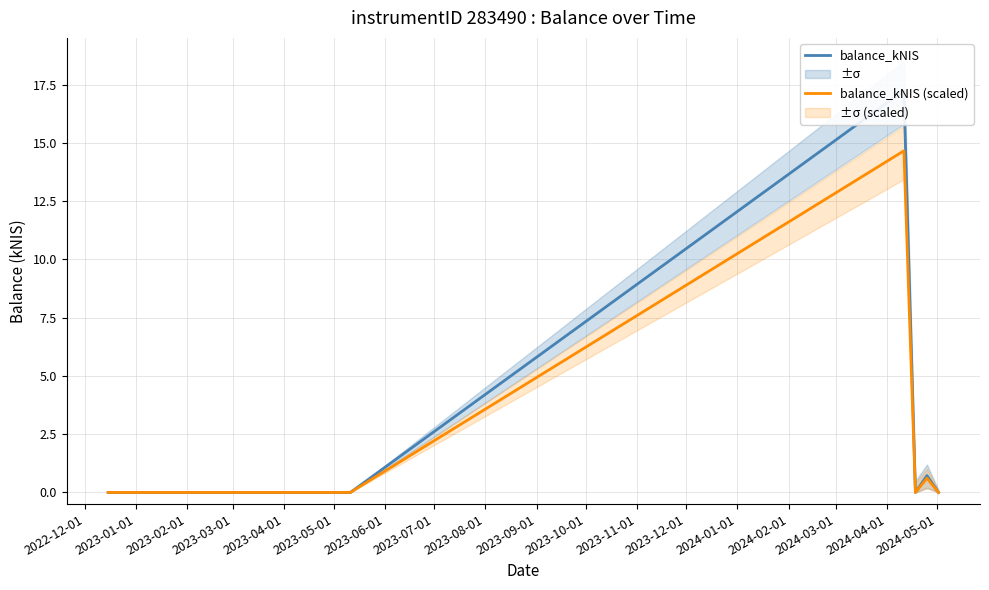

The value of balance_kNIS (scaled) at 2022-12-01 is -5.6. True or false?

False